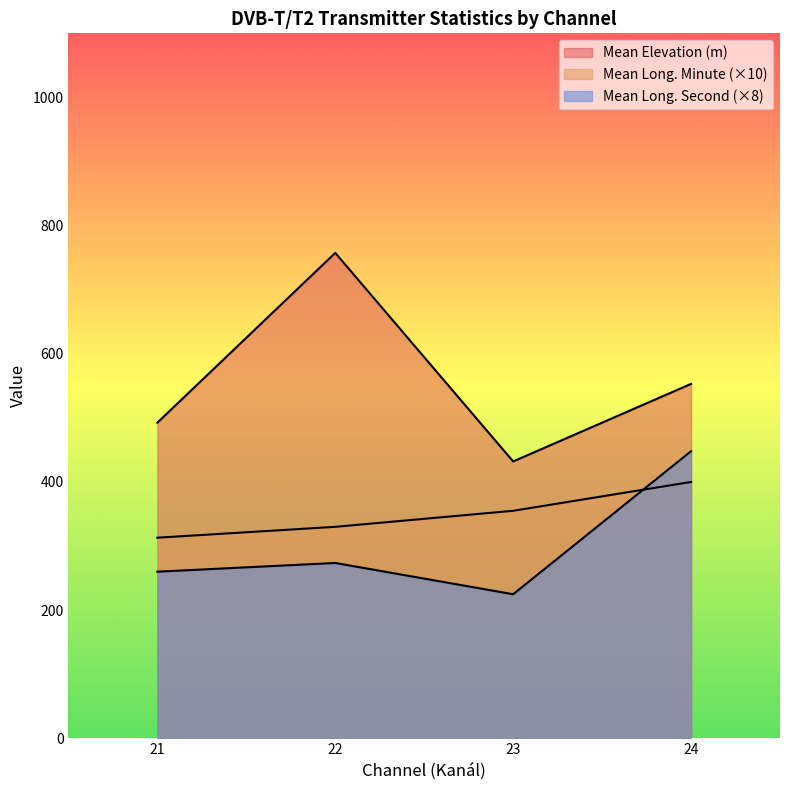

What are all the series names shown in the legend?

Mean Elevation, Mean Longitude Min, Mean Longitude Sec